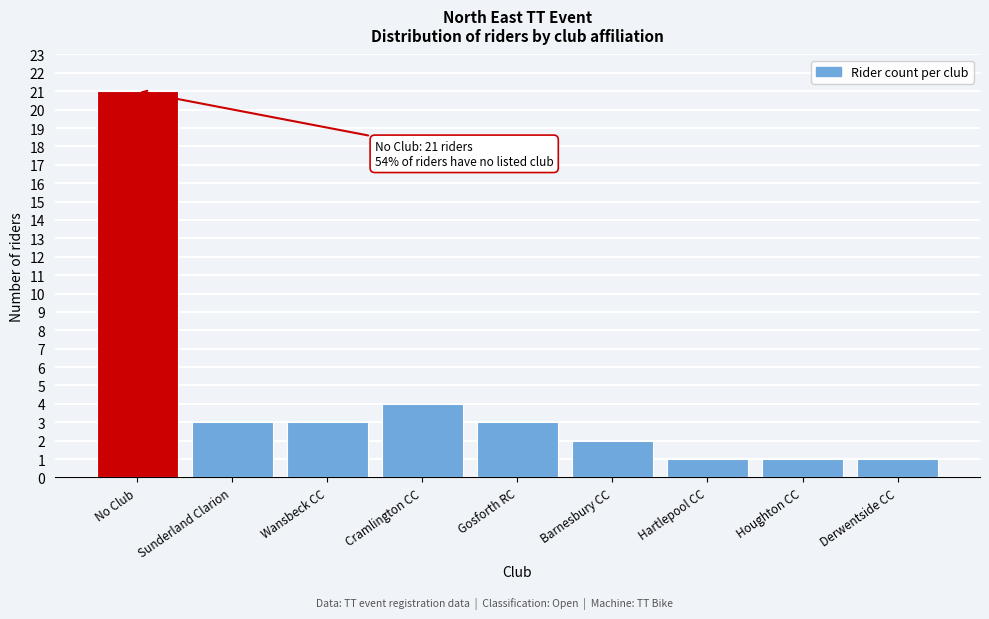

Reading right to left, list all the values displayed in this chart.

Derwentside CC=1	Houghton CC=1	Hartlepool CC=1	Barnesbury CC=2	Gosforth RC=3	Cramlington CC=4	Wansbeck CC=3	Sunderland Clarion=3	No Club=21